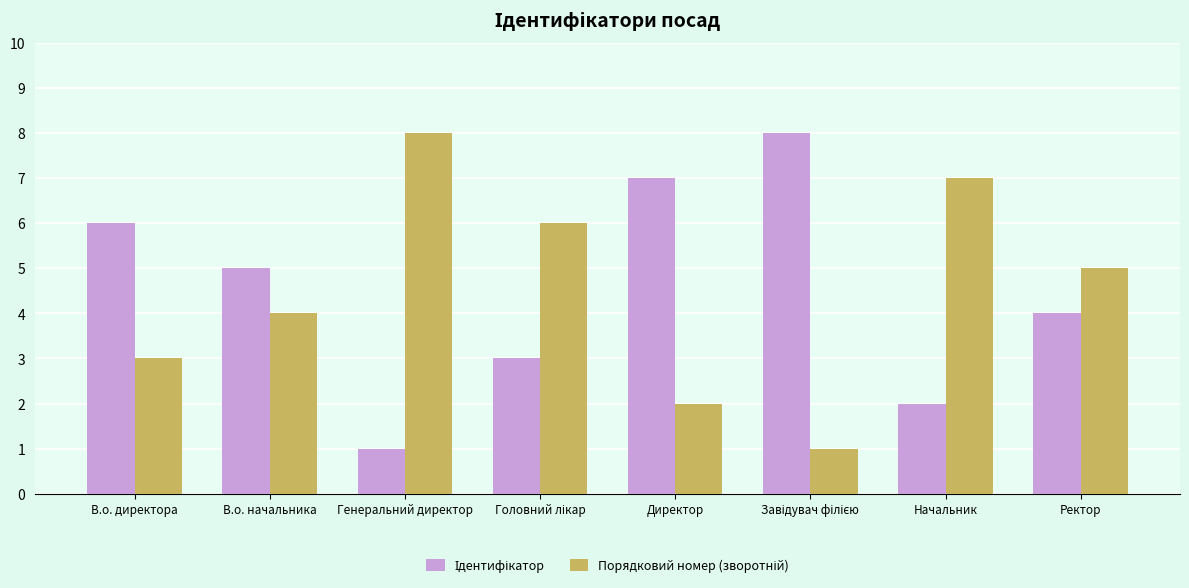

What is the greatest value displayed?

8